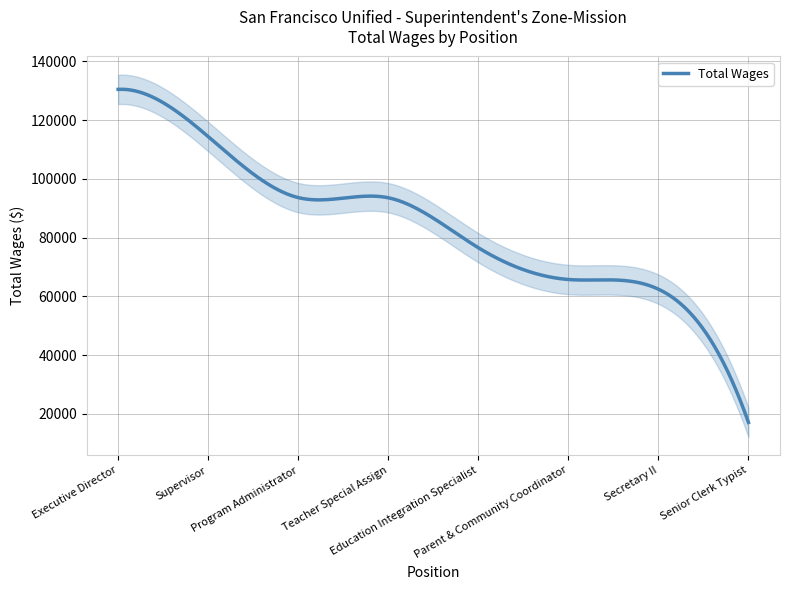

Where is the data nearest to the value 73741?

Education Integration Specialist